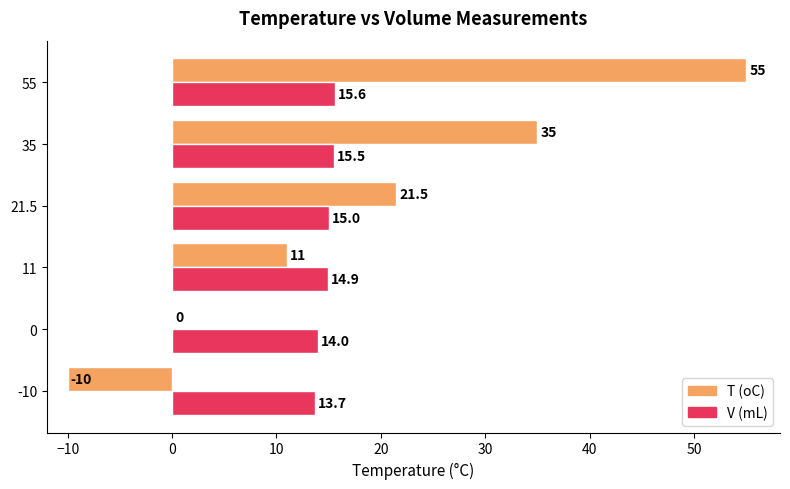

Is it true that T (oC) equals -5.1 at -10?

False